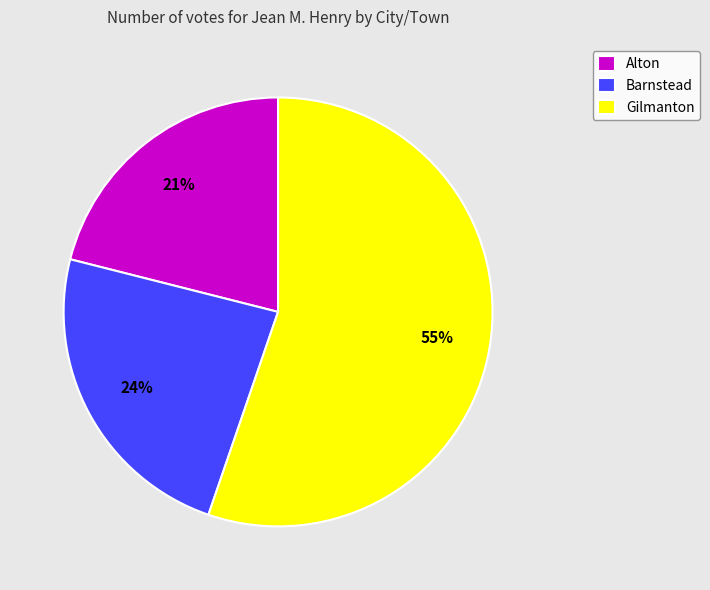

How many slices are in this pie chart?

3